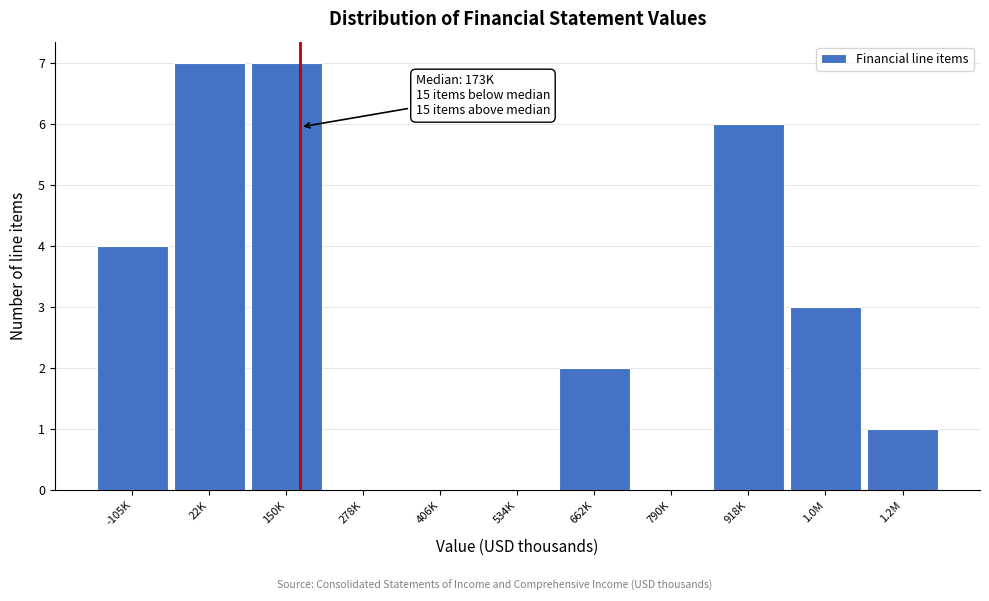

Reading left to right, transcribe all the data shown in this chart.

-105K=4	22K=7	150K=7	278K=0	406K=0	534K=0	662K=2	790K=0	918K=6	1.0M=3	1.2M=1